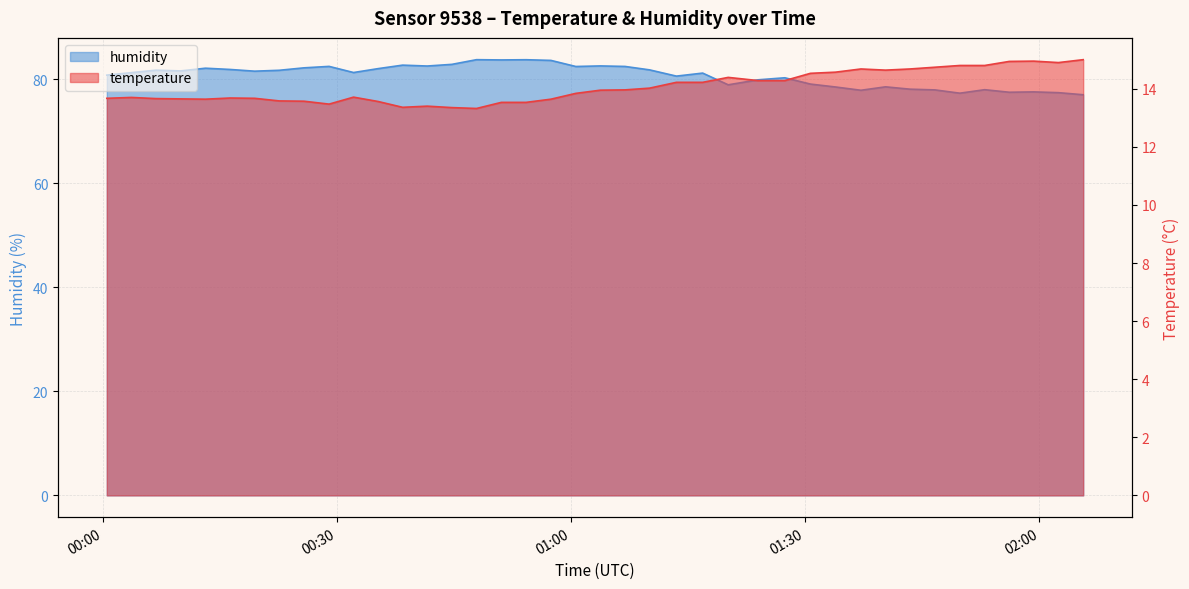

In humidity, how many points are lower than both neighbors (excluding endpoints)?

11